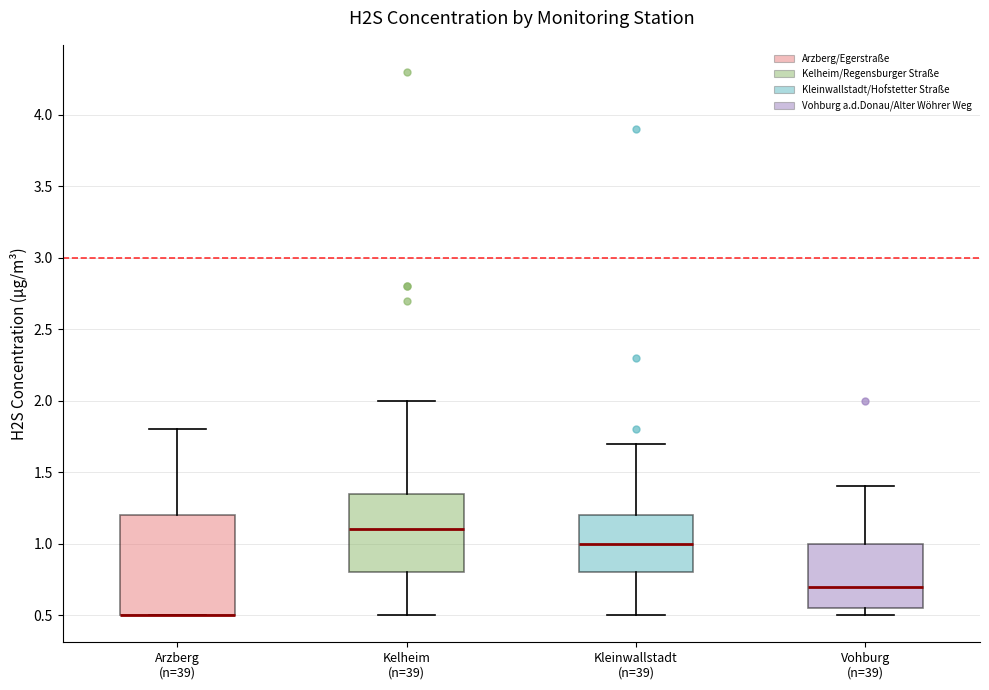

Where does the upper whisker of the box for Kelheim (n=39) end on the y-axis? The values are not printed on the chart, so give them approximately, as read against the axis.

2.00